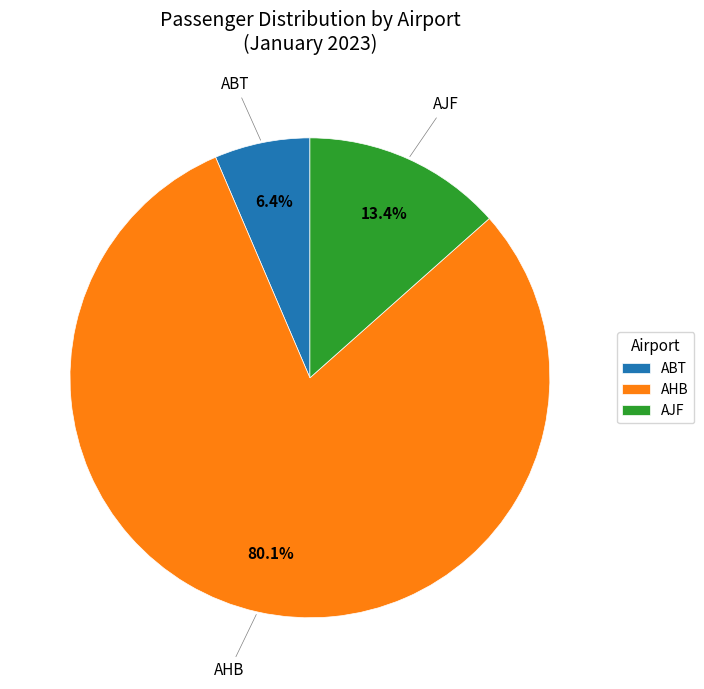

Rank the categories by value from highest to lowest.

AHB, AJF, ABT